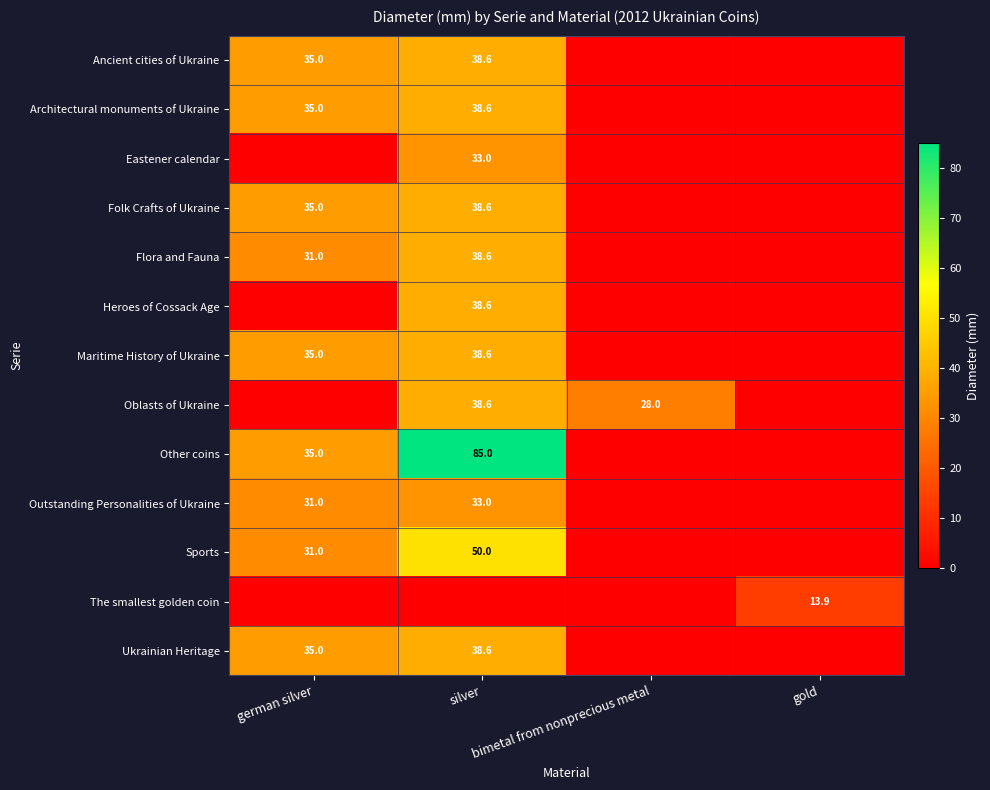

Rank the categories by Outstanding Personalities of Ukraine value from lowest to highest.

bimetal from nonprecious metal, gold, german silver, silver